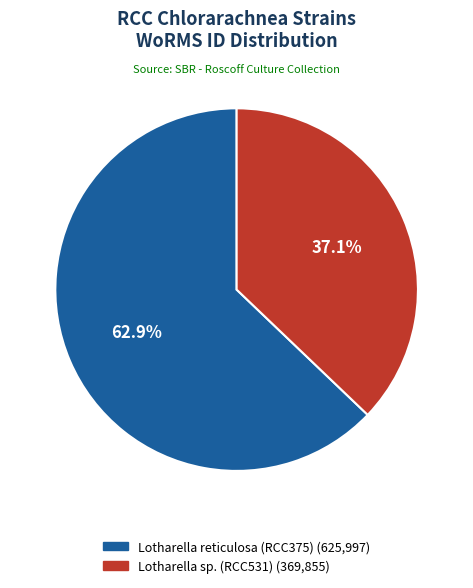

What percentage do Lotharella reticulosa (RCC375) and Lotharella sp. (RCC531) together represent?

100.0%